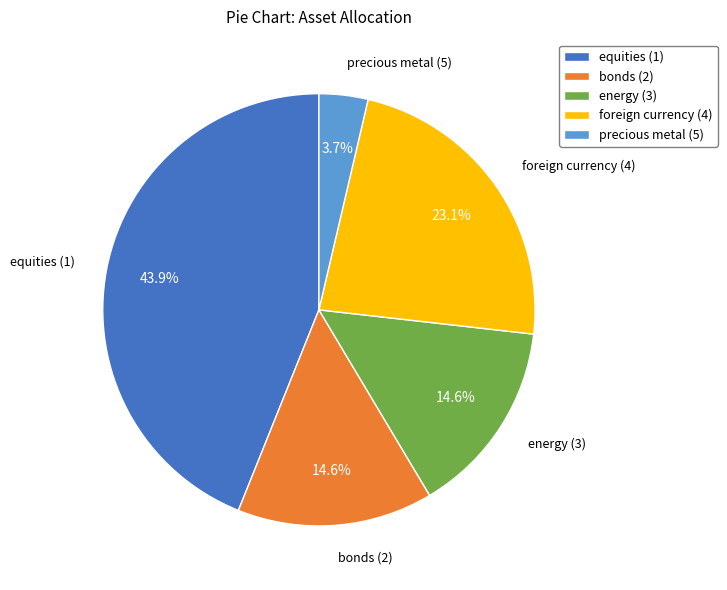

To the nearest percent, what portion does bonds (2) represent?

15%